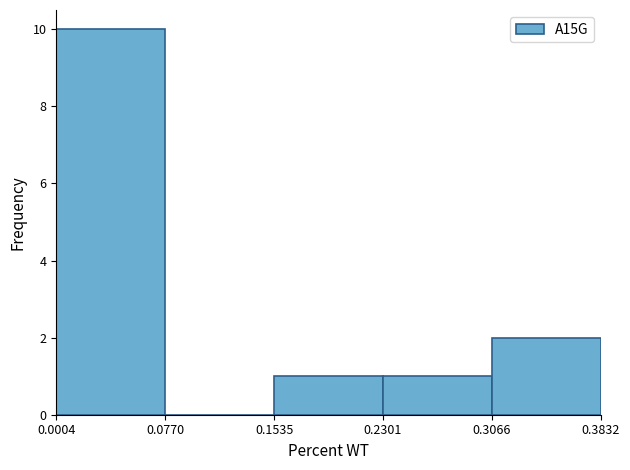

Reading left to right, list every bar in this chart as the range it spans on the x-axis followed by its height. The values are not printed on the chart, so give them approximately, as read against the axis.

0.0004 to 0.0770: 10
0.0770 to 0.1535: 0
0.1535 to 0.2301: 1
0.2301 to 0.3066: 1
0.3066 to 0.3832: 2